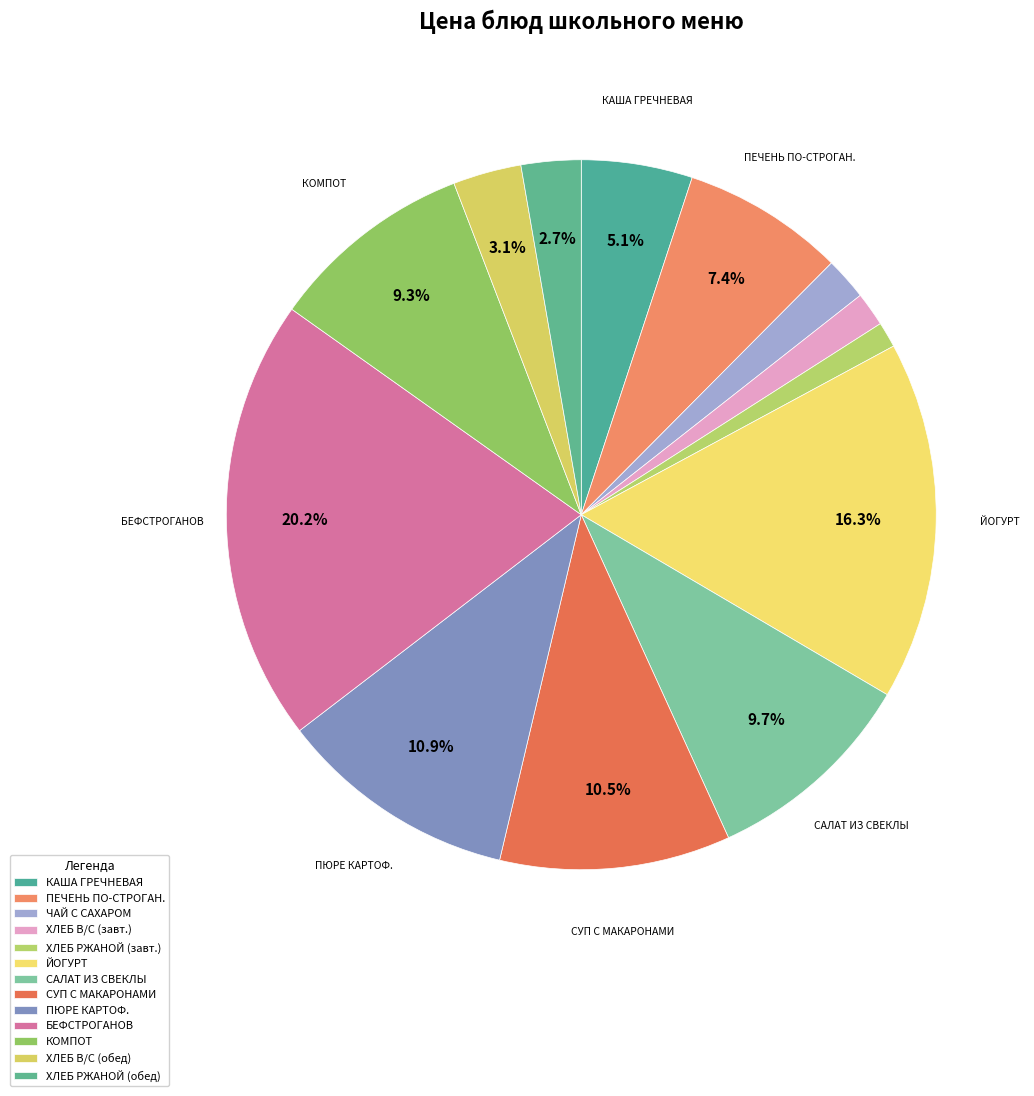

How many segments does this pie chart have?

13